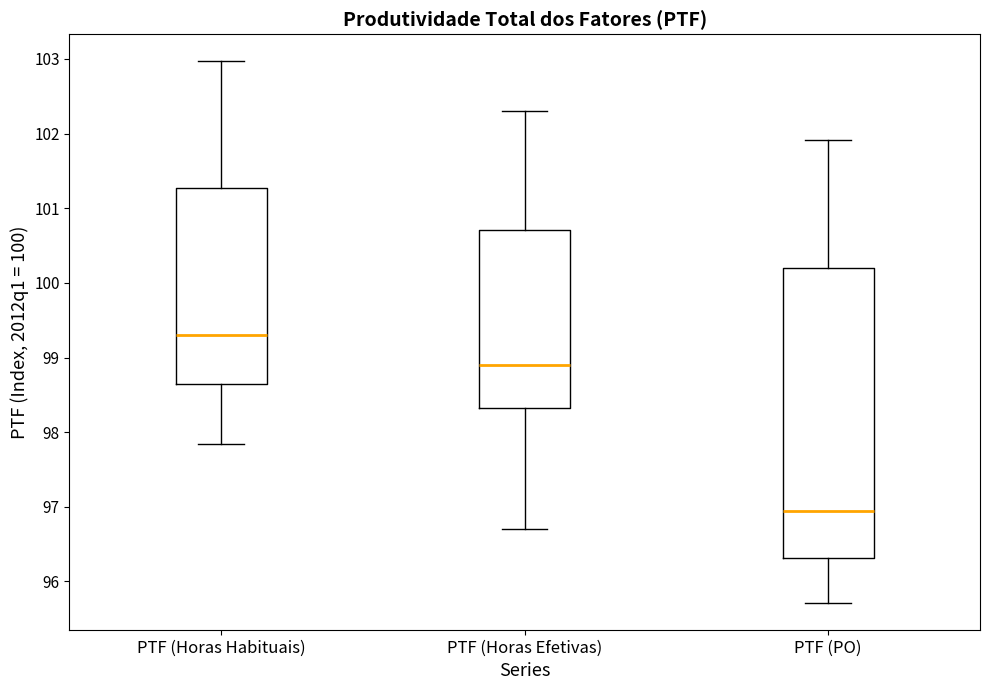

Which box has the lowest median line?

PTF (PO)